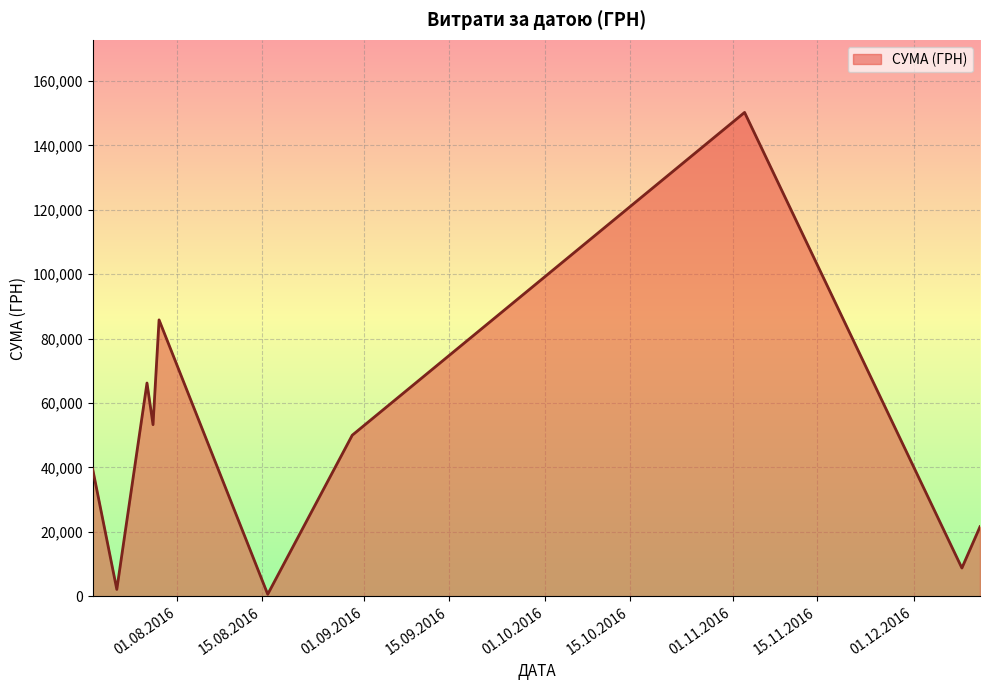

What is the maximum value shown in the chart?

150216.7